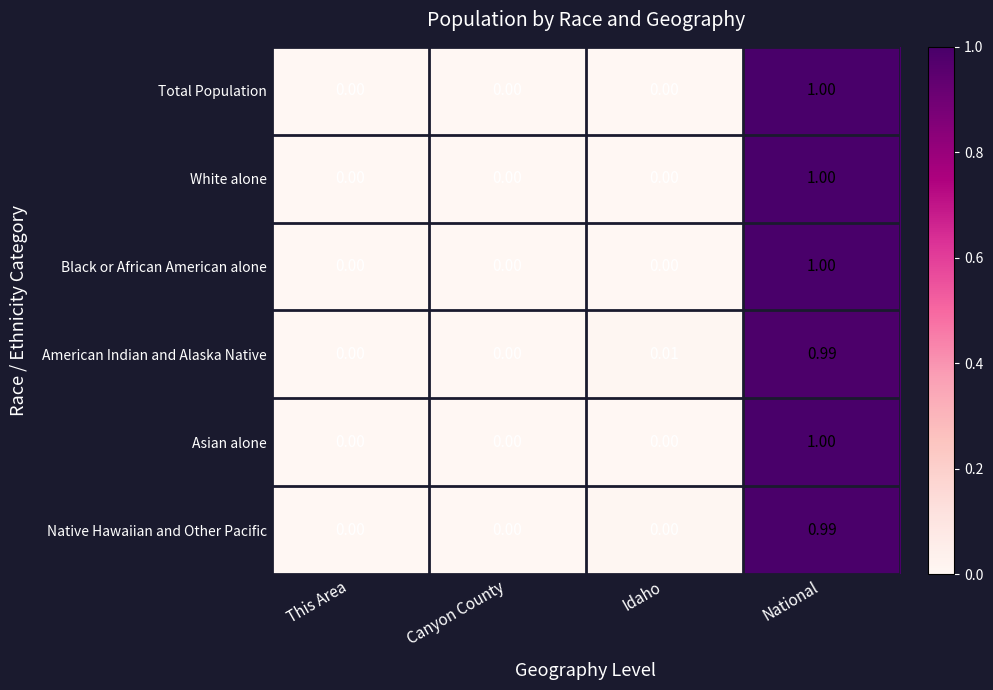

Which category has the highest value across all series?

National